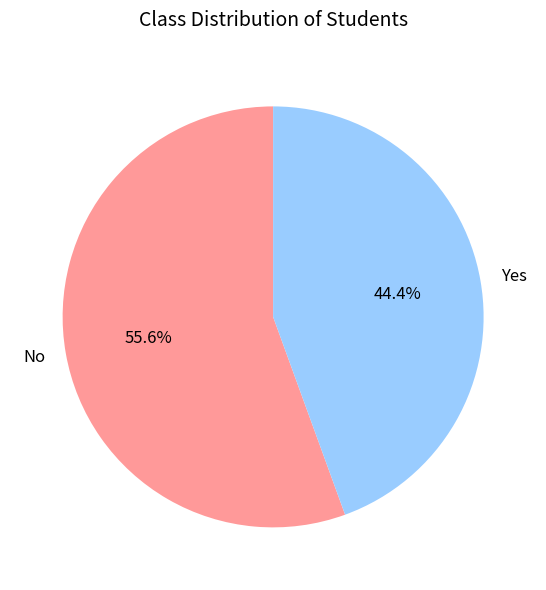

Is there a majority slice in this chart?

Yes